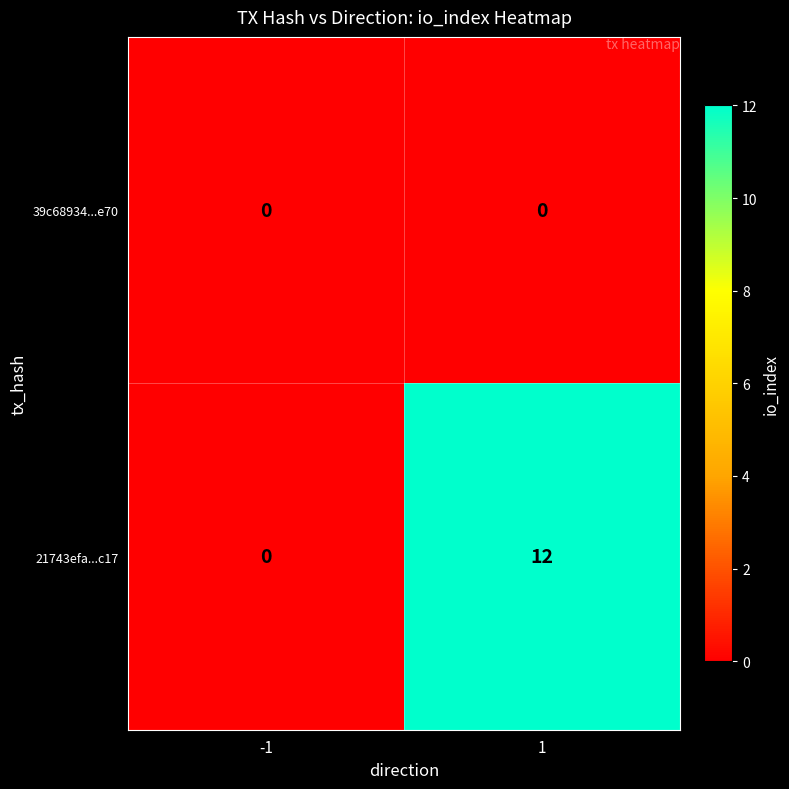

The value of 21743efa...c17 at -1 is 0. True or false?

True